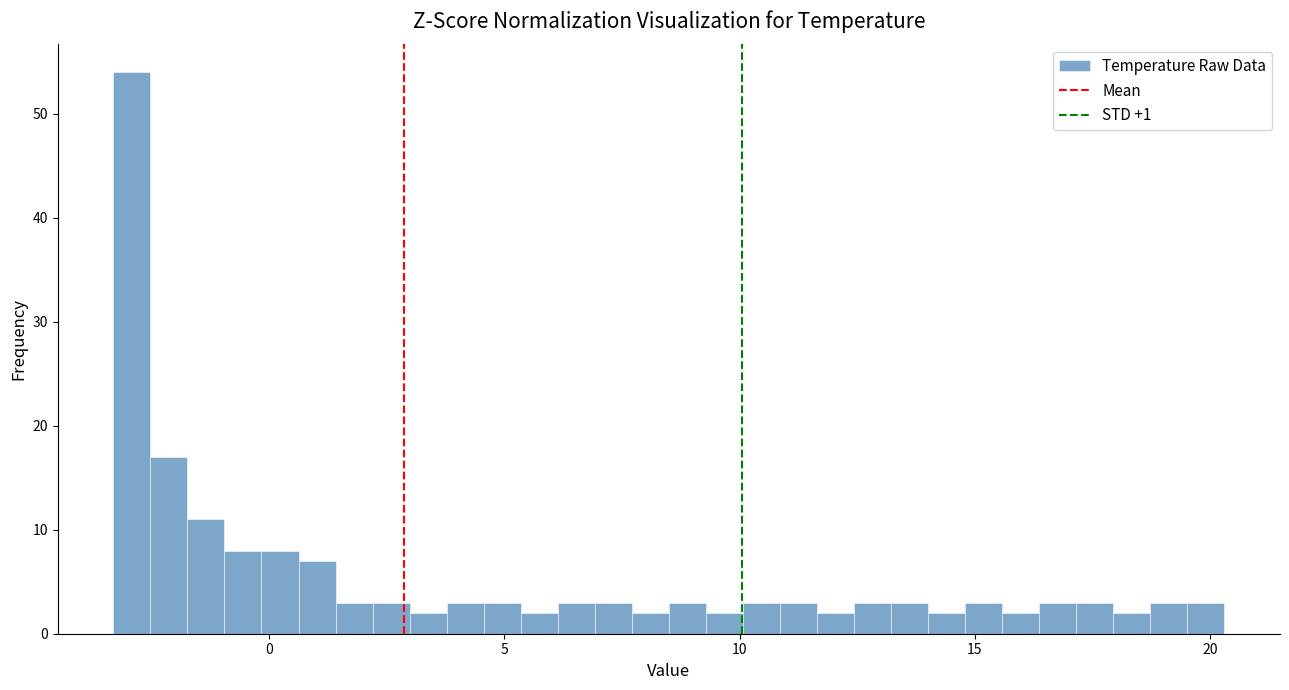

Read against the x-axis, roughly where is the centre of the tallest bar?

-3.0